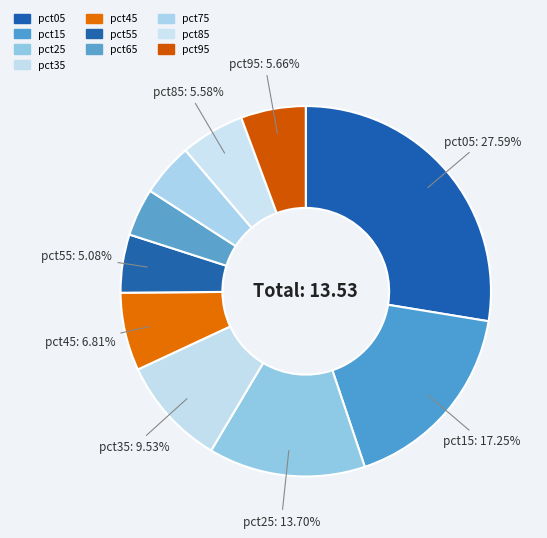

What percentage is the pct55 slice, to the nearest percent?

5%